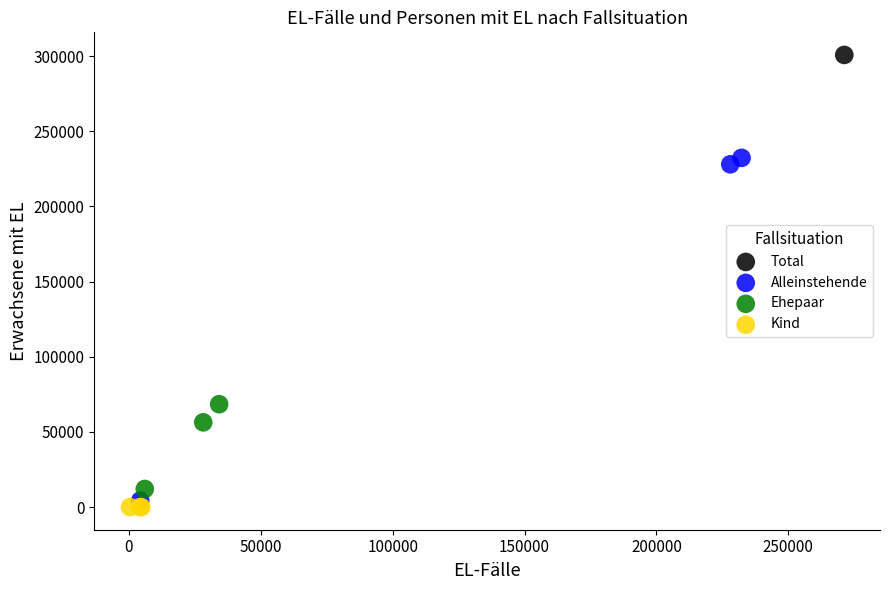

Which series reaches the maximum Y coordinate?

Total